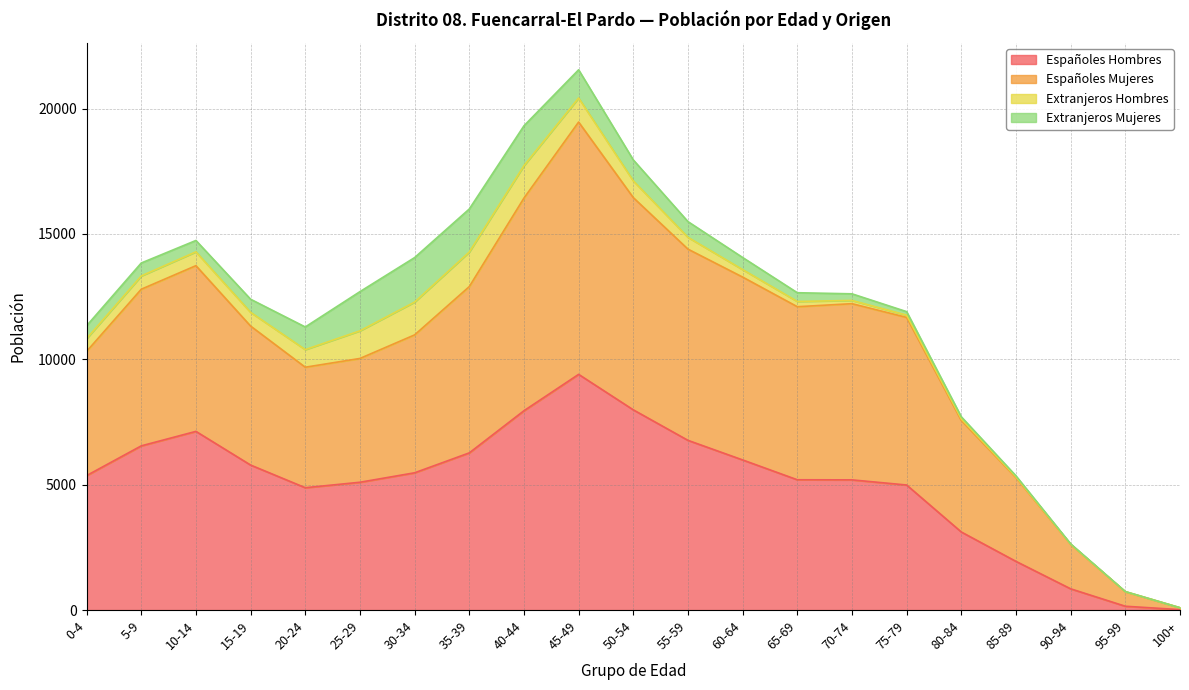

What is the total value across all series at 50-54?

17954